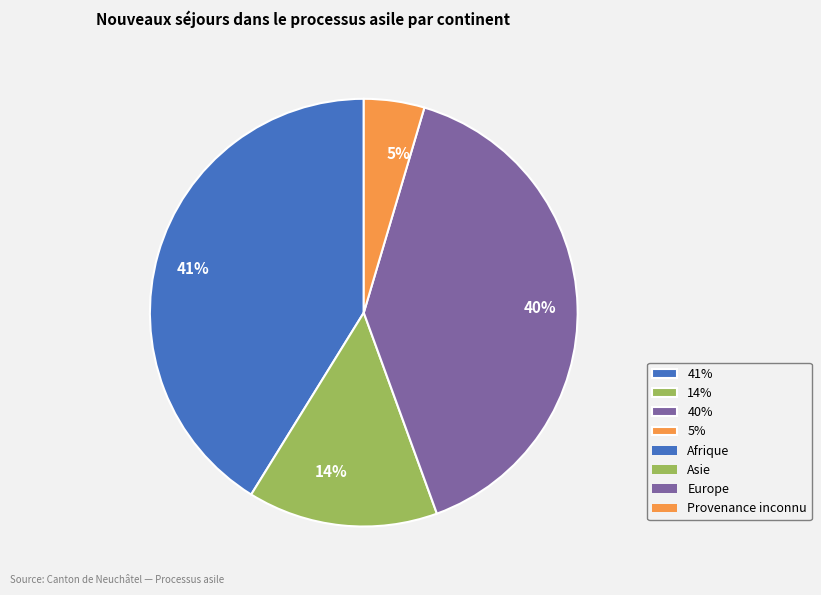

Which has a higher value, 41% or 40%?

41%